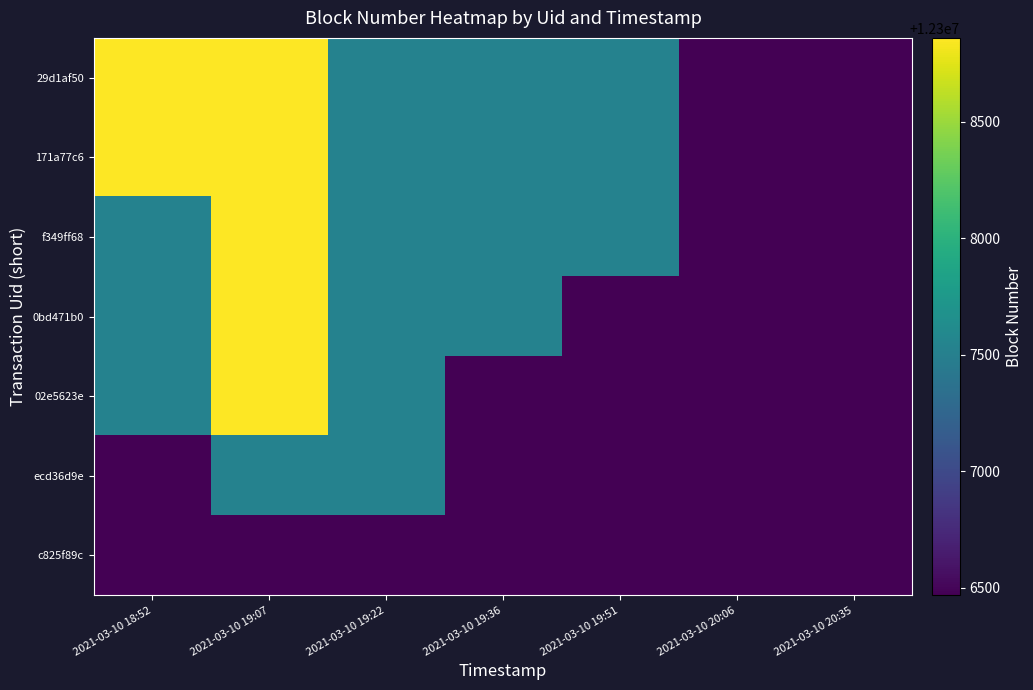

Reading left to right, extract all data points from this chart.

29d1af50: 2021-03-10 18:52=12308861	2021-03-10 19:07=12308861	2021-03-10 19:22=12307527	2021-03-10 19:36=12307527	2021-03-10 19:51=12307527	2021-03-10 20:06=12306468	2021-03-10 20:35=12306468
171a77c6: 2021-03-10 18:52=12308861	2021-03-10 19:07=12308861	2021-03-10 19:22=12307527	2021-03-10 19:36=12307527	2021-03-10 19:51=12307527	2021-03-10 20:06=12306468	2021-03-10 20:35=12306468
f349ff68: 2021-03-10 18:52=12307527	2021-03-10 19:07=12308861	2021-03-10 19:22=12307527	2021-03-10 19:36=12307527	2021-03-10 19:51=12307527	2021-03-10 20:06=12306468	2021-03-10 20:35=12306468
0bd471b0: 2021-03-10 18:52=12307527	2021-03-10 19:07=12308861	2021-03-10 19:22=12307527	2021-03-10 19:36=12307527	2021-03-10 19:51=12306468	2021-03-10 20:06=12306468	2021-03-10 20:35=12306468
02e5623e: 2021-03-10 18:52=12307527	2021-03-10 19:07=12308861	2021-03-10 19:22=12307527	2021-03-10 19:36=12306468	2021-03-10 19:51=12306468	2021-03-10 20:06=12306468	2021-03-10 20:35=12306468
ecd36d9e: 2021-03-10 18:52=12306468	2021-03-10 19:07=12307527	2021-03-10 19:22=12307527	2021-03-10 19:36=12306468	2021-03-10 19:51=12306468	2021-03-10 20:06=12306468	2021-03-10 20:35=12306468
c825f89c: 2021-03-10 18:52=12306468	2021-03-10 19:07=12306468	2021-03-10 19:22=12306468	2021-03-10 19:36=12306468	2021-03-10 19:51=12306468	2021-03-10 20:06=12306468	2021-03-10 20:35=12306468